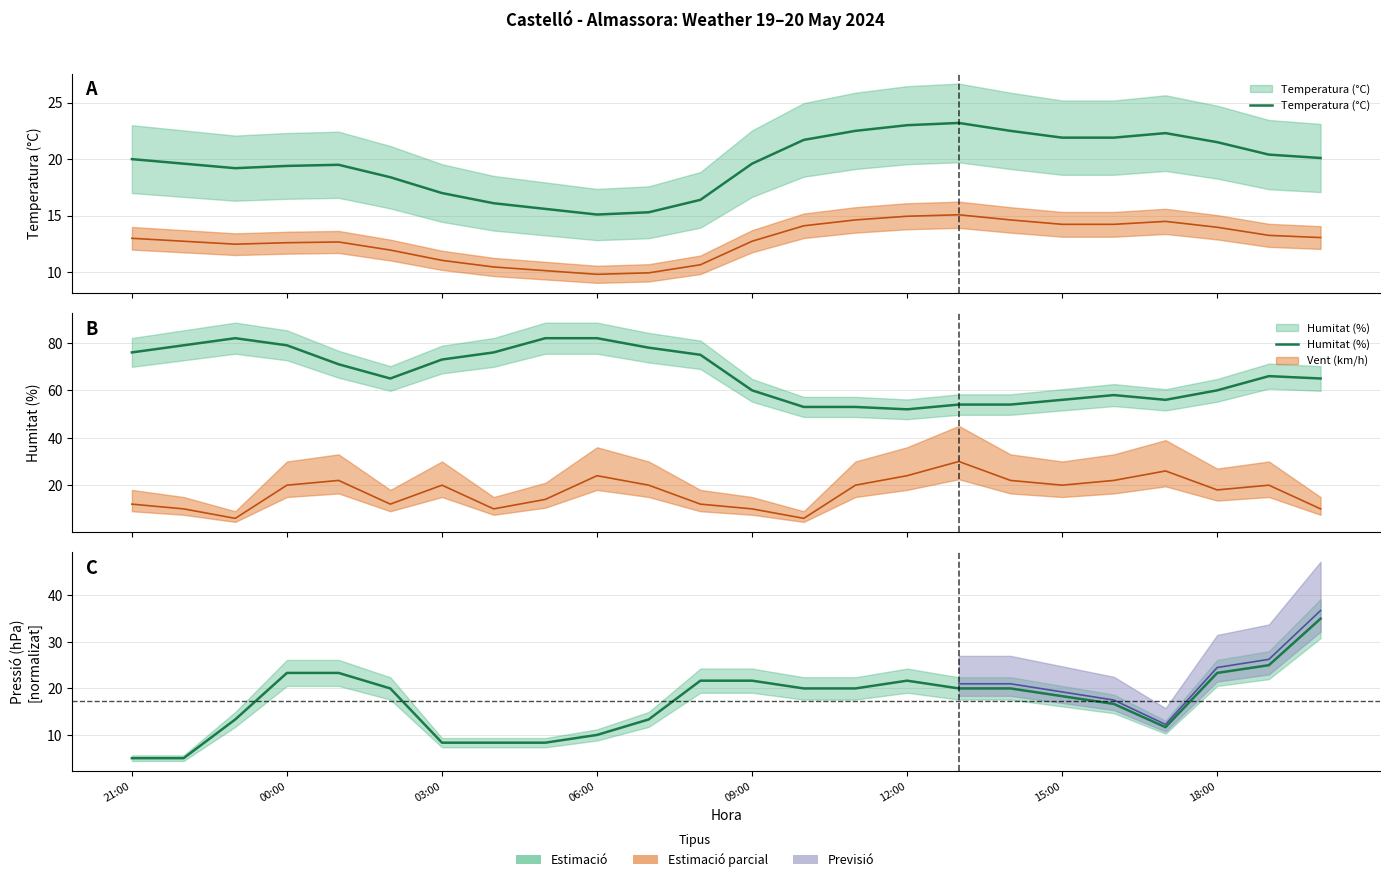

Is it true that Pressió (hPa) equals 7.3 at 09:00?

False